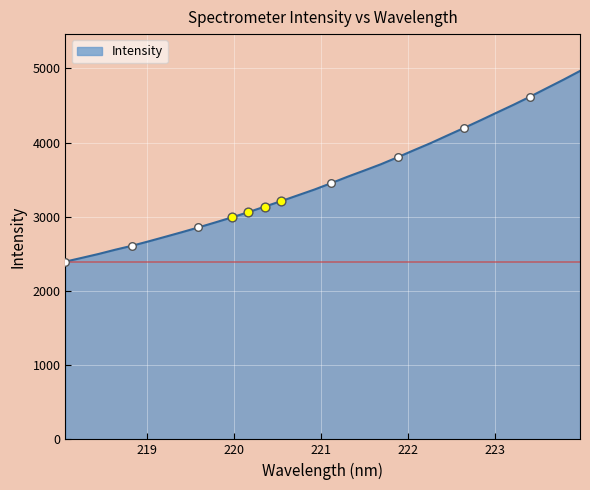

What is the difference between the maximum and minimum values?

2569.7